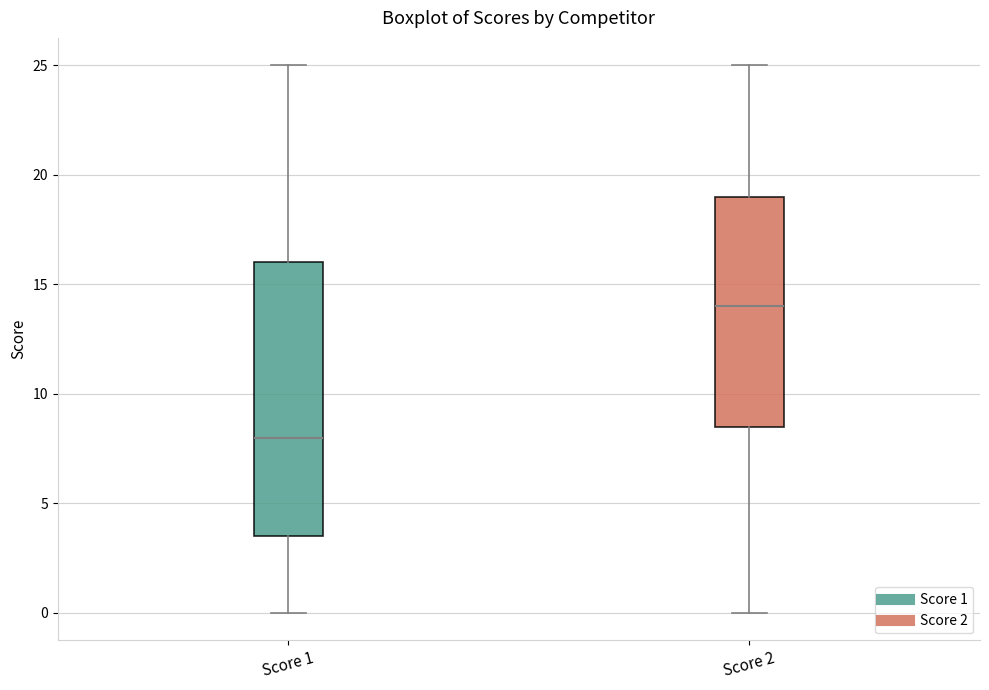

Which box has the lowest median line?

Score 1